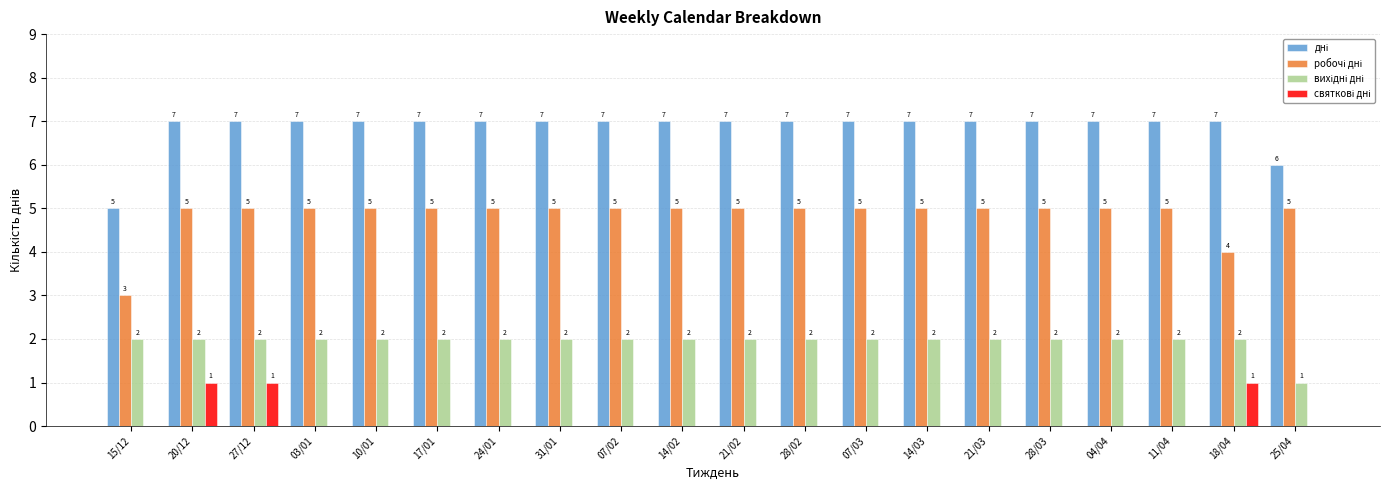

What is the maximum value shown in the chart?

7